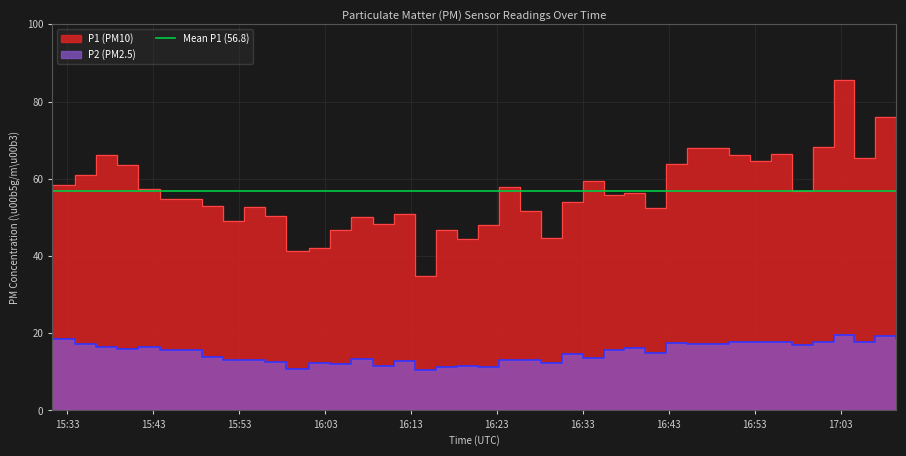

How many values in the P2 series exceed 15?

20